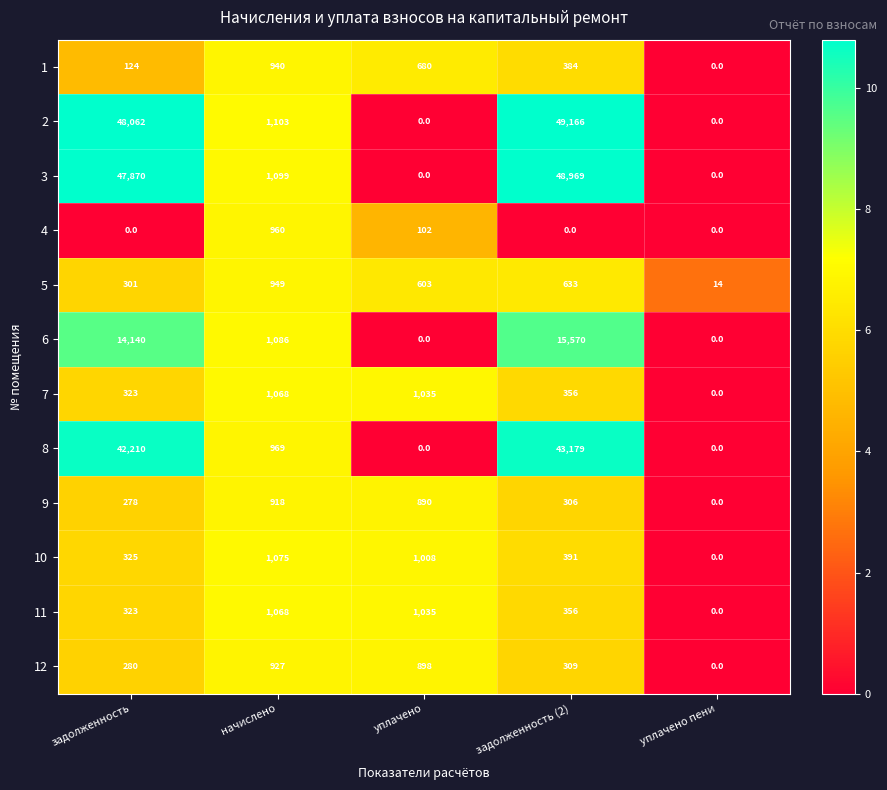

What is the maximum value shown in the chart?

49166